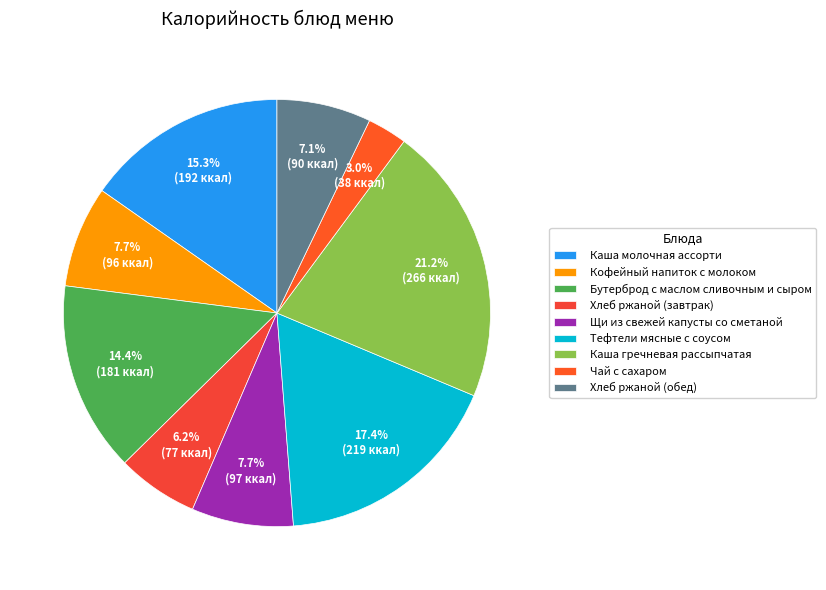

To the nearest percent, what portion does Чай с сахаром represent?

3%